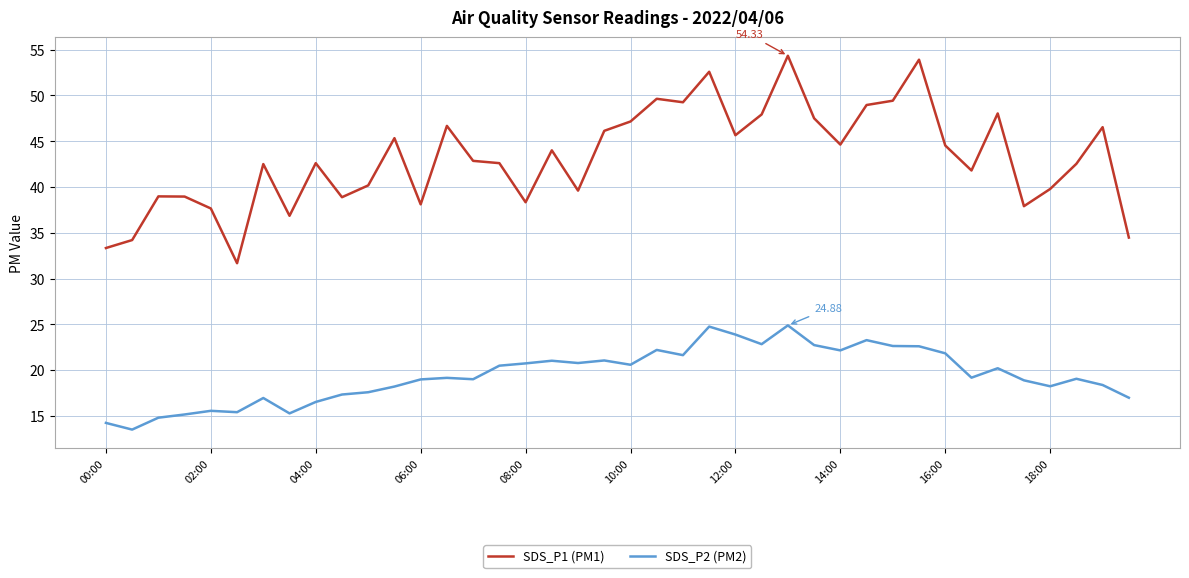

List the series in order of their peak value, highest first.

SDS_P1 (PM1), SDS_P2 (PM2)